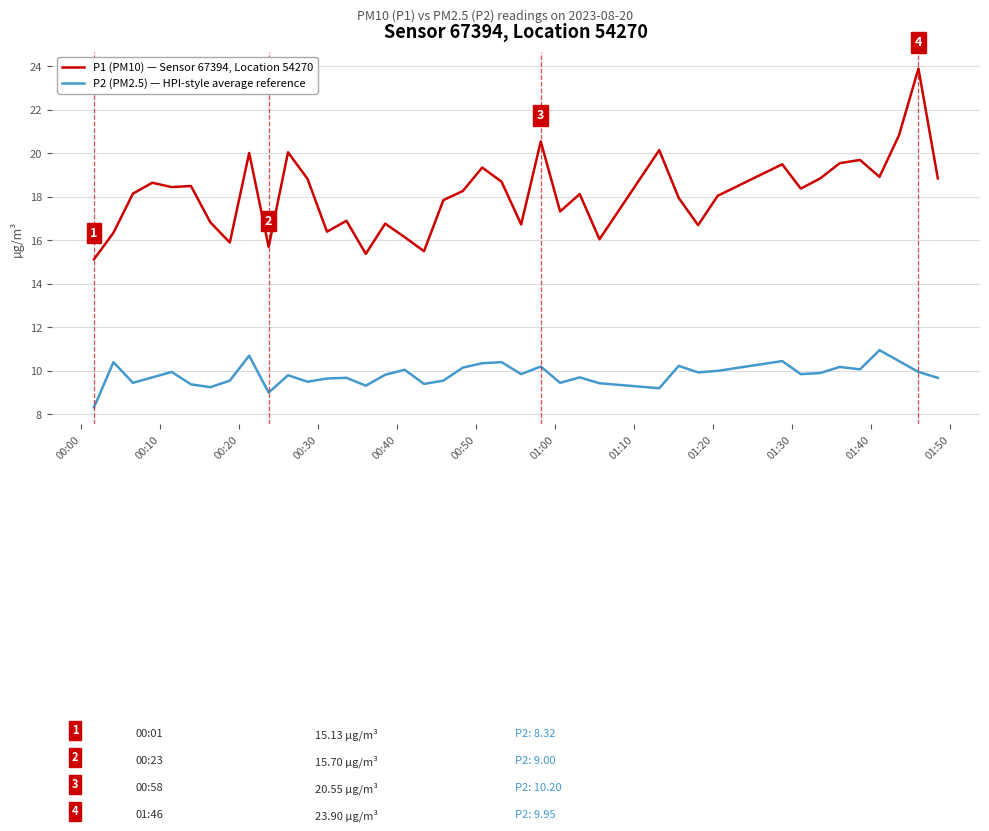

True or false: P2 (PM2.5) — HPI-style average reference and P1 (PM10) — Sensor 67394, Location 54270 intersect in this chart.

False